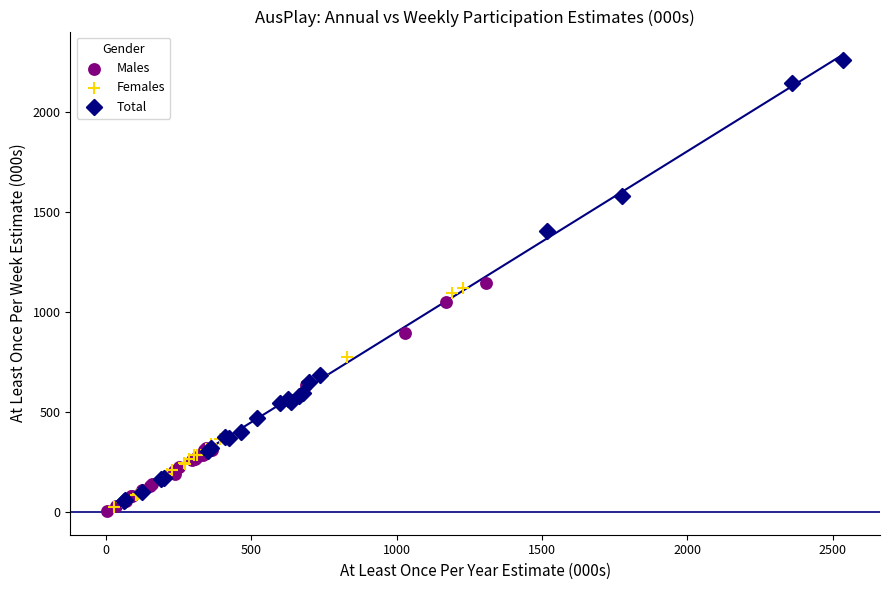

What are all the series names shown in the legend?

Males, Females, Total